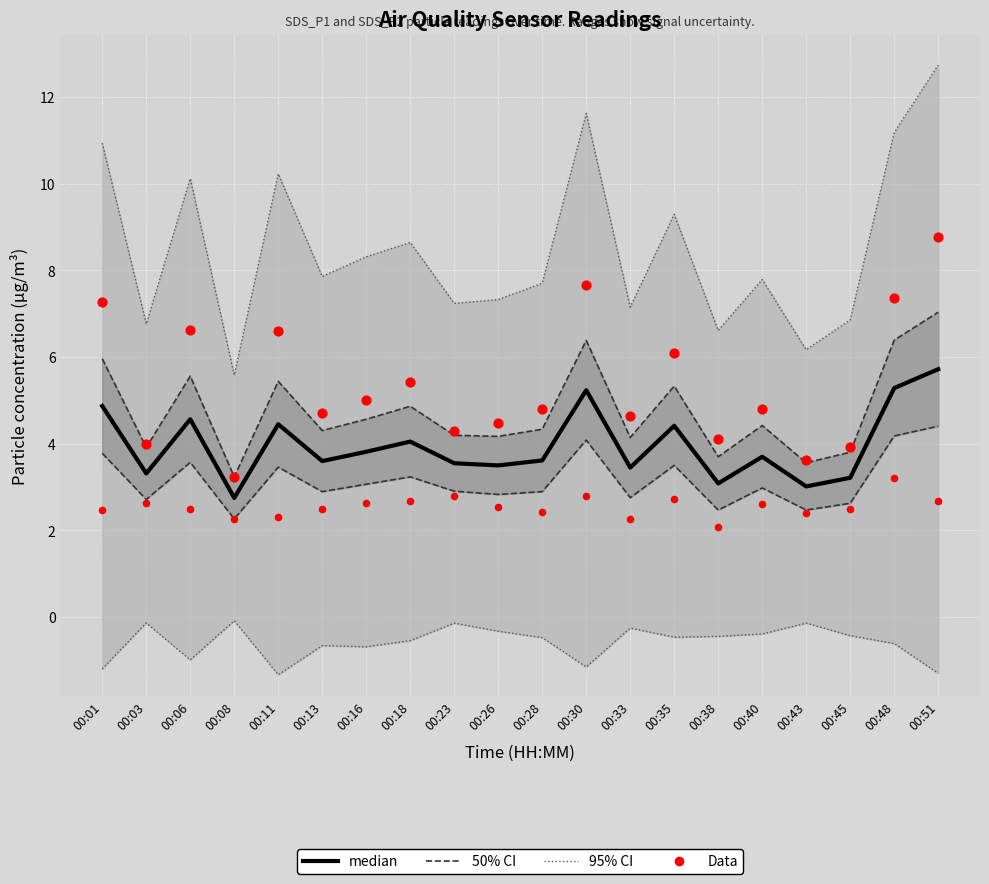

Which series has the largest total across all categories?

SDS_P1 data